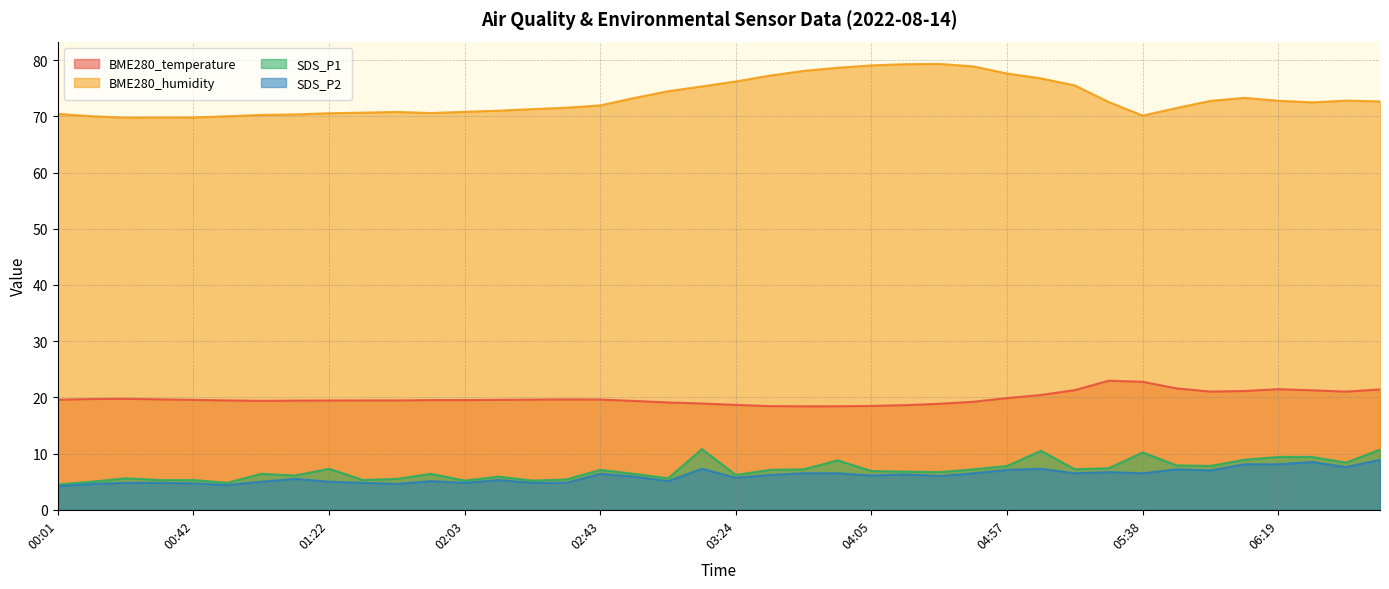

Is it true that SDS_P2 equals 4.8 at 02:03?

True